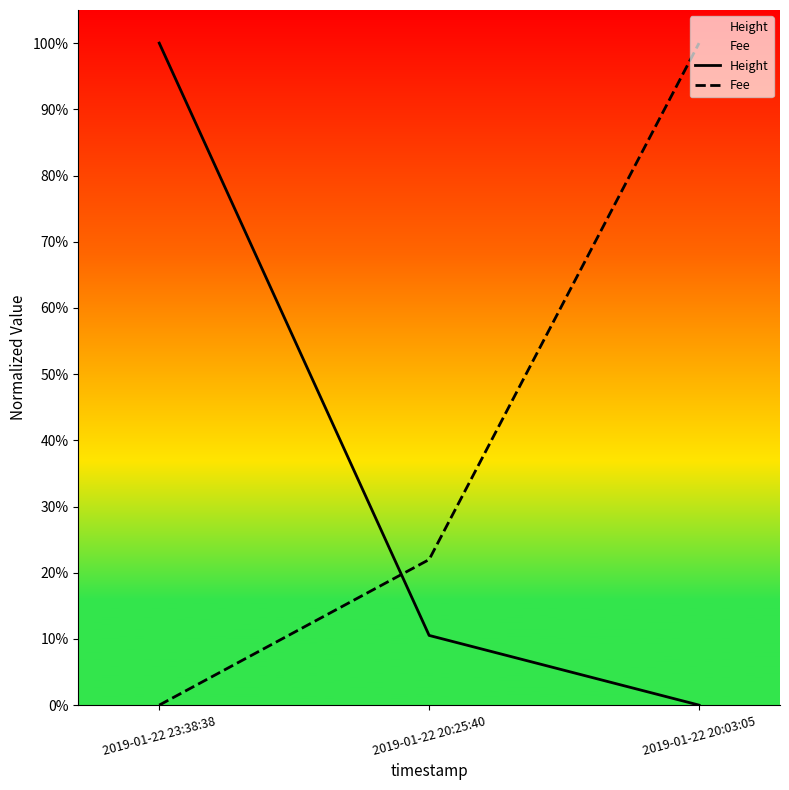

What are all the series names shown in the legend?

Height, Fee